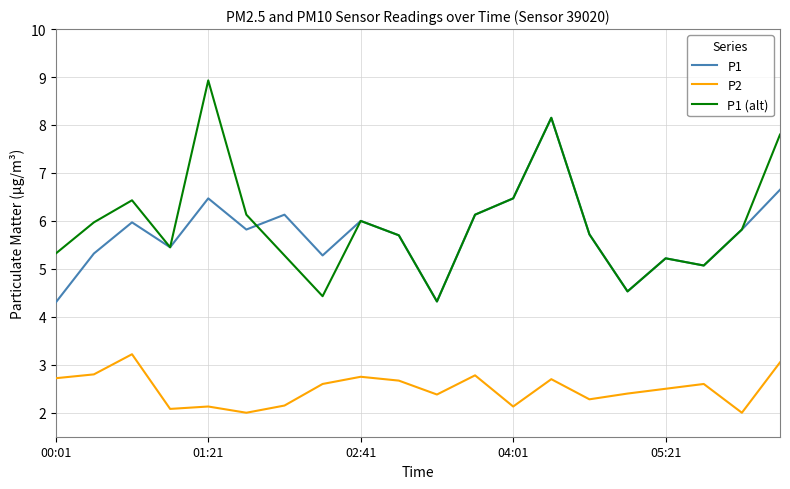

True or false: P1 (alt) and P2 intersect in this chart.

False